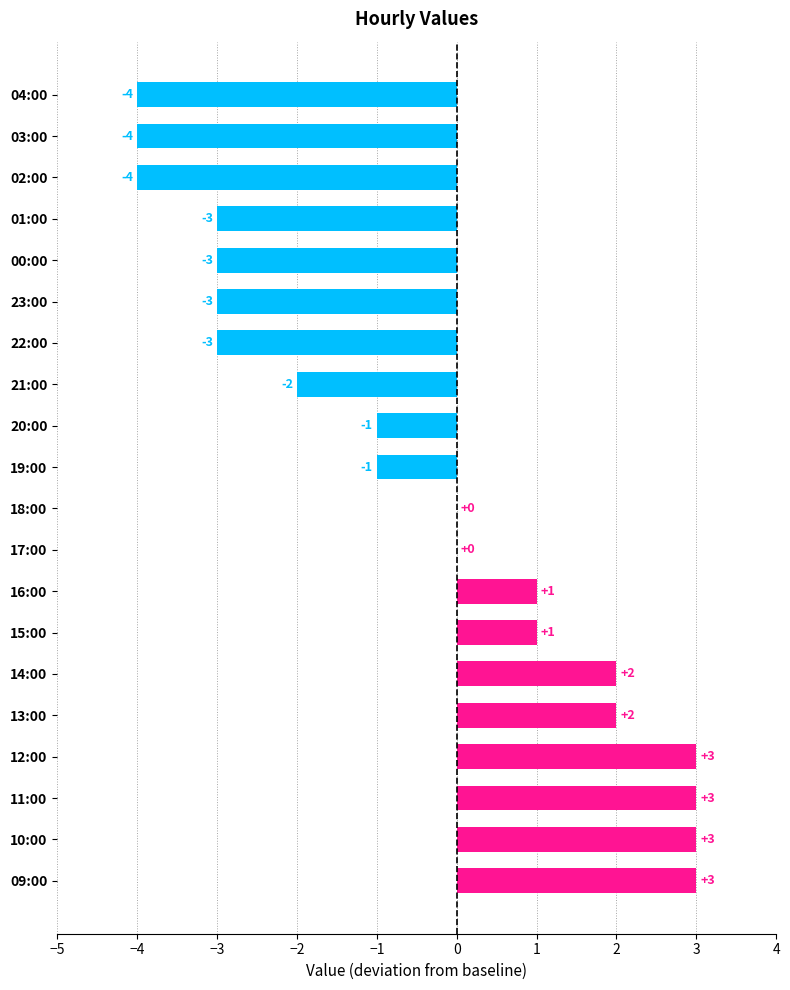

What is the ratio of the value at 12:00 to the value at 13:00?

1.5